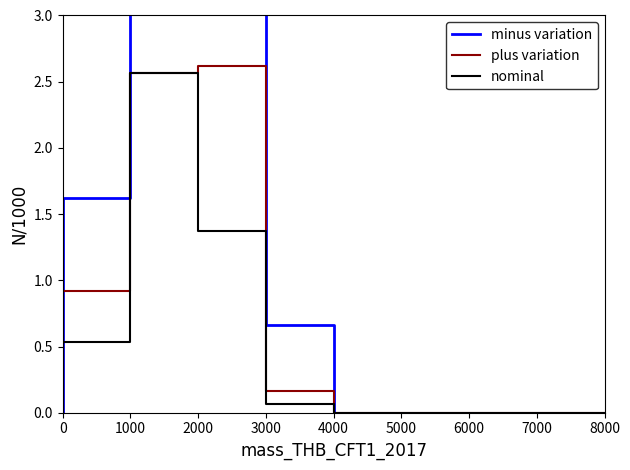

What is the difference between the maximum and minimum values in the minus variation series?

4.7